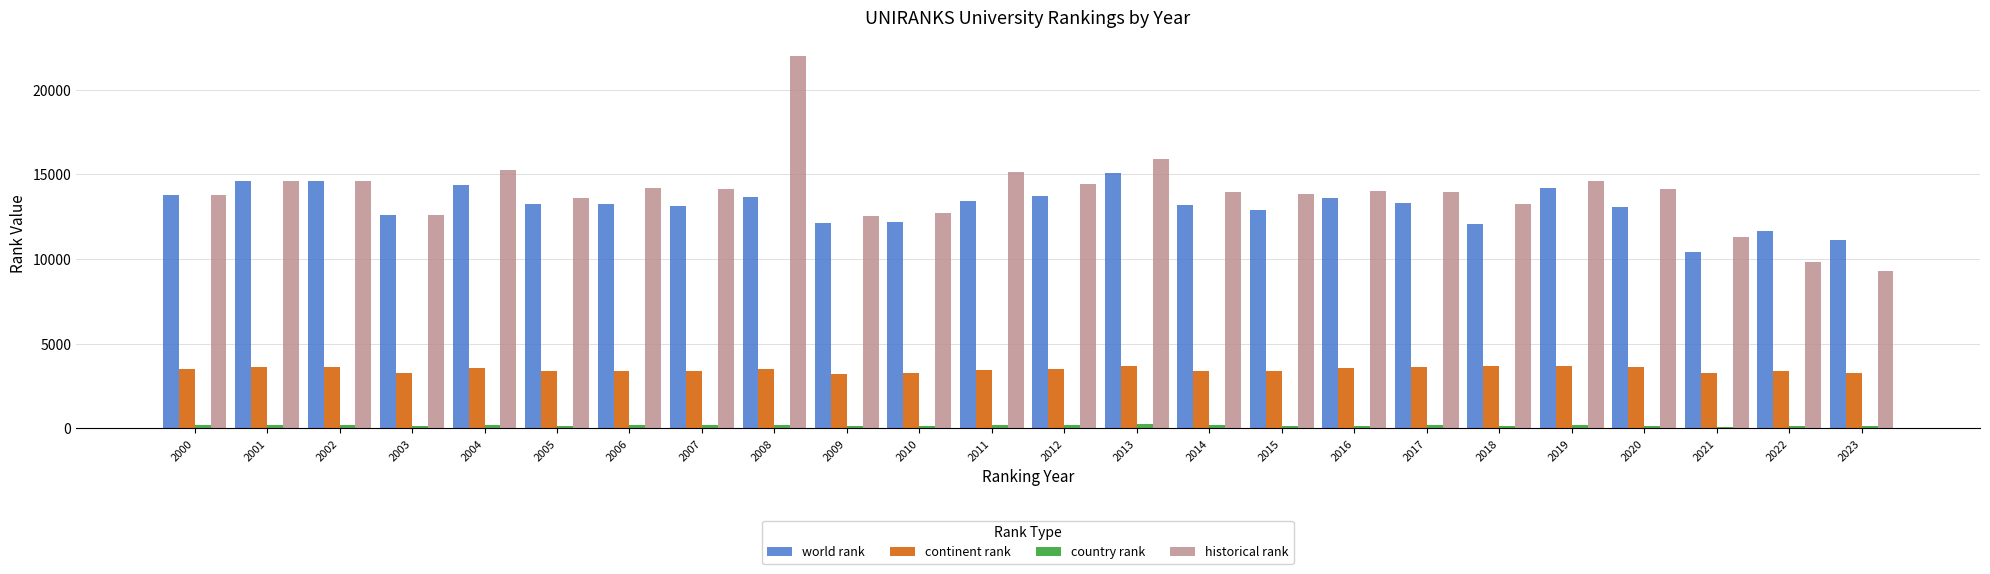

Rank the series by their maximum value, from highest to lowest.

historical rank, world rank, continent rank, country rank